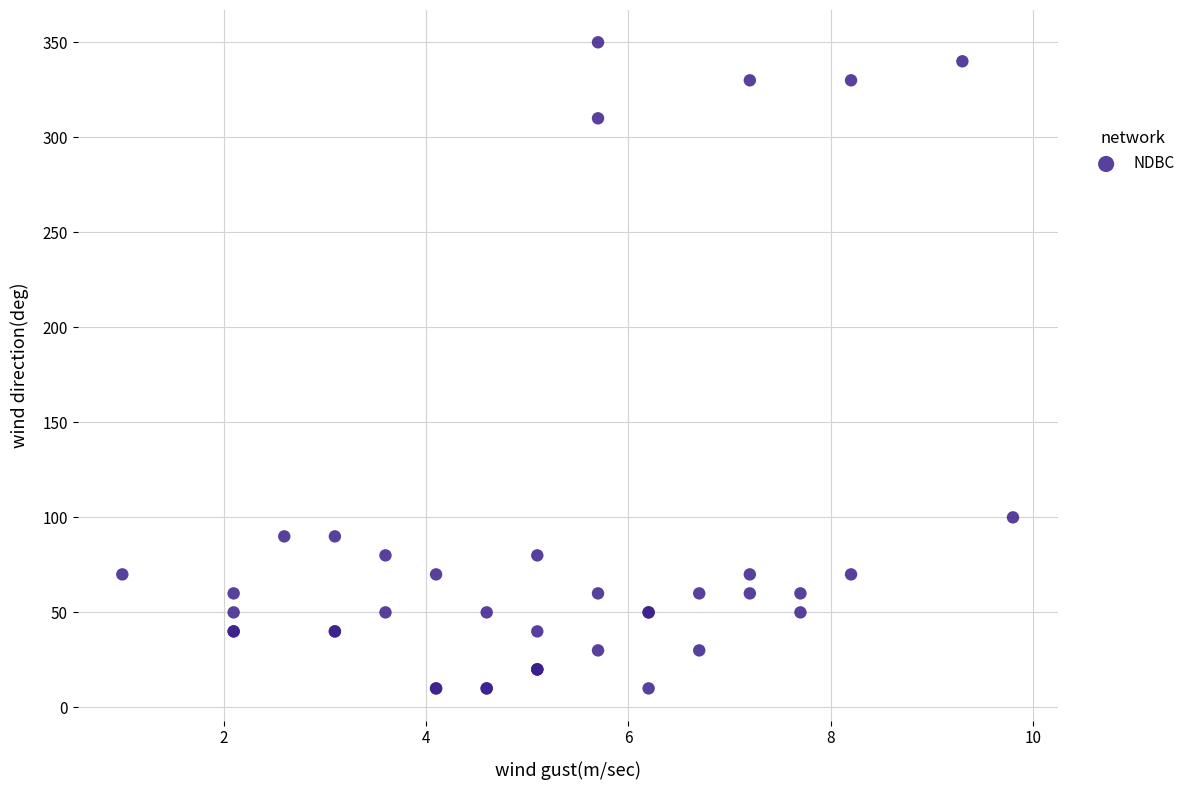

What Y value in the scatter plot is closest to 180?

100